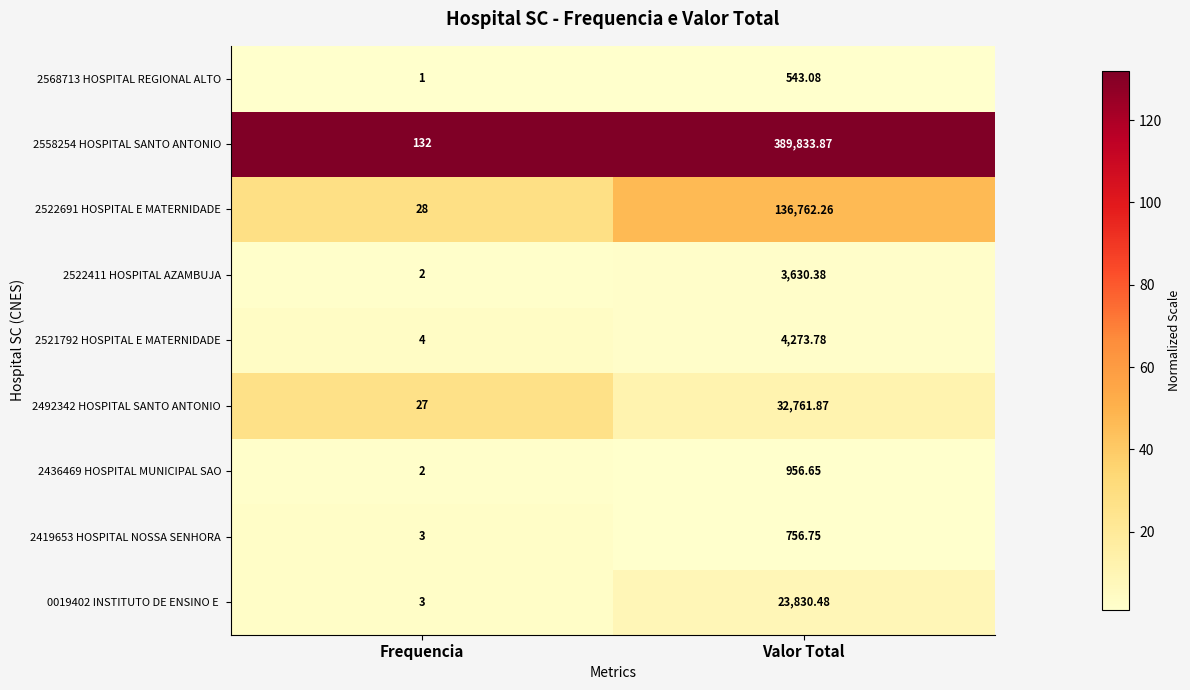

Which category has the lowest value in the 2521792 HOSPITAL E MATERNIDADE series?

Frequencia